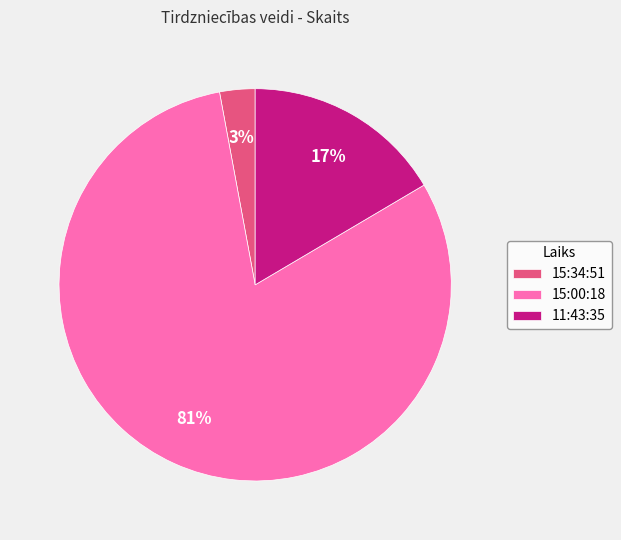

Do 11:43:35 and 15:34:51 together represent more than half of the pie?

No